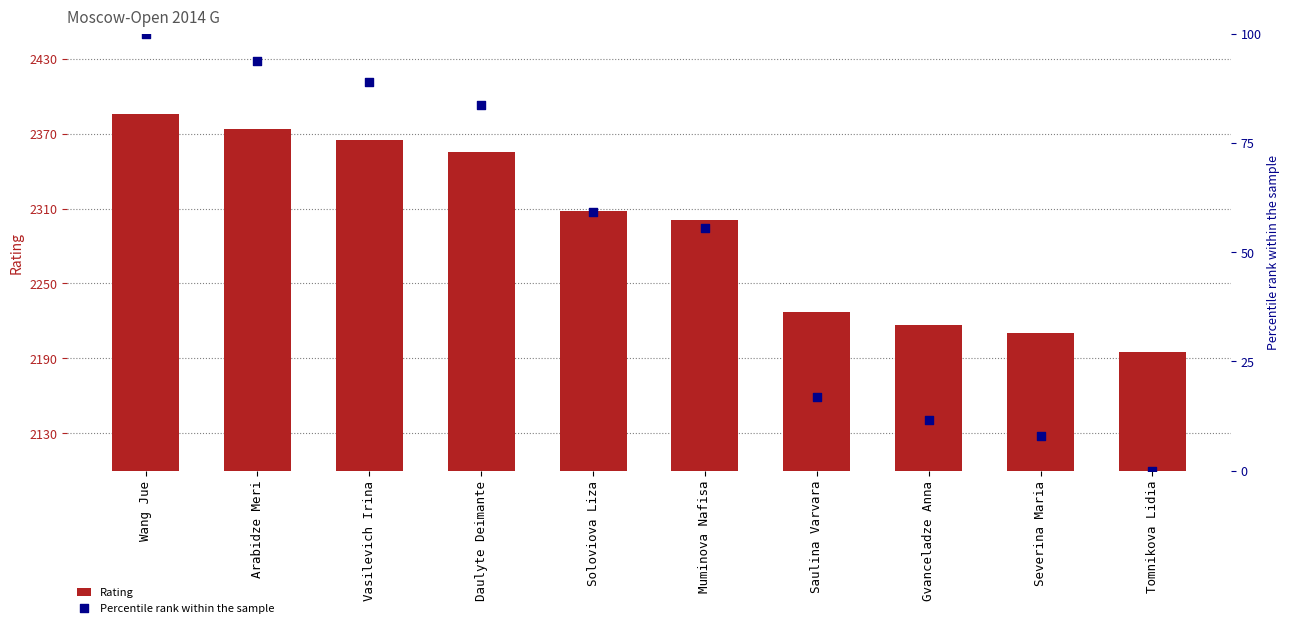

Is the value of Percentile rank within the sample at Daulyte Deimante greater than the value of Rating at Vasilevich Irina?

No